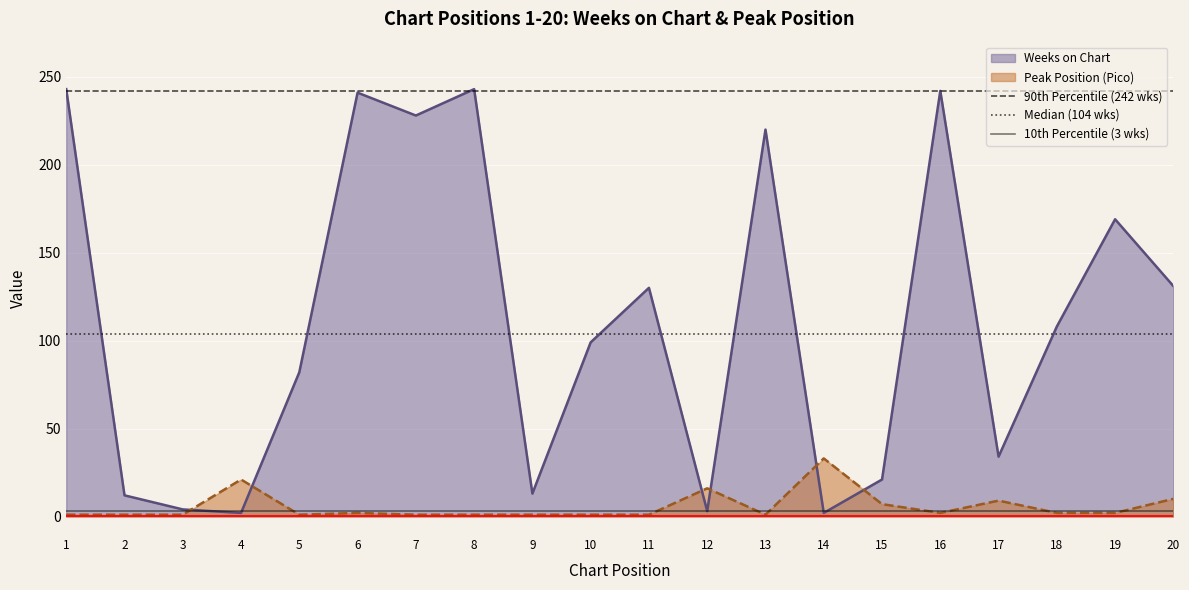

The value of Weeks on Chart at 13 is 220. True or false?

True